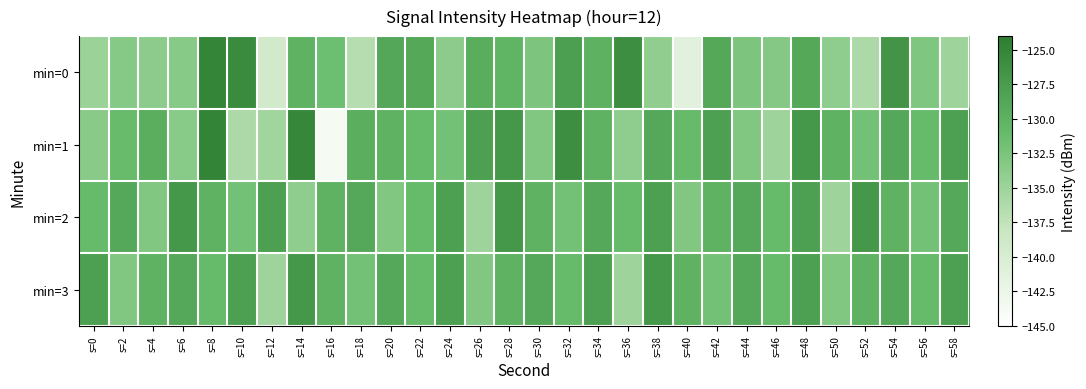

Reading left to right, transcribe all the data shown in this chart.

min=0: s=0=-134.8	s=2=-133.3	s=4=-133.7	s=6=-133.4	s=8=-125.0	s=10=-125.7	s=12=-139.3	s=14=-130.1	s=16=-131.5	s=18=-136.6	s=20=-128.8	s=22=-128.9	s=24=-133.7	s=26=-129.4	s=28=-130.3	s=30=-132.6	s=32=-127.8	s=34=-130.0	s=36=-126.0	s=38=-134.1	s=40=-141.2	s=42=-128.9	s=44=-132.6	s=46=-133.2	s=48=-128.9	s=50=-134.0	s=52=-136.0	s=54=-126.6	s=56=-132.8	s=58=-135.0
min=1: s=0=-133.6	s=2=-131.1	s=4=-129.6	s=6=-133.4	s=8=-124.9	s=10=-136.0	s=12=-135.3	s=14=-125.2	s=16=-143.7	s=18=-129.6	s=20=-130.0	s=22=-131.0	s=24=-132.0	s=26=-128.0	s=28=-127.0	s=30=-133.0	s=32=-126.0	s=34=-130.0	s=36=-134.0	s=38=-129.0	s=40=-131.0	s=42=-128.0	s=44=-133.0	s=46=-135.0	s=48=-127.0	s=50=-130.0	s=52=-132.0	s=54=-129.0	s=56=-131.0	s=58=-128.0
min=2: s=0=-131.0	s=2=-129.0	s=4=-133.0	s=6=-127.0	s=8=-130.0	s=10=-132.0	s=12=-128.0	s=14=-134.0	s=16=-130.0	s=18=-129.0	s=20=-133.0	s=22=-131.0	s=24=-128.0	s=26=-135.0	s=28=-127.0	s=30=-130.0	s=32=-132.0	s=34=-129.0	s=36=-131.0	s=38=-128.0	s=40=-133.0	s=42=-130.0	s=44=-129.0	s=46=-131.0	s=48=-128.0	s=50=-135.0	s=52=-127.0	s=54=-130.0	s=56=-132.0	s=58=-129.0
min=3: s=0=-128.0	s=2=-133.0	s=4=-130.0	s=6=-129.0	s=8=-131.0	s=10=-128.0	s=12=-135.0	s=14=-127.0	s=16=-130.0	s=18=-132.0	s=20=-129.0	s=22=-131.0	s=24=-128.0	s=26=-133.0	s=28=-130.0	s=30=-129.0	s=32=-131.0	s=34=-128.0	s=36=-135.0	s=38=-127.0	s=40=-130.0	s=42=-132.0	s=44=-129.0	s=46=-131.0	s=48=-128.0	s=50=-133.0	s=52=-130.0	s=54=-129.0	s=56=-131.0	s=58=-128.0